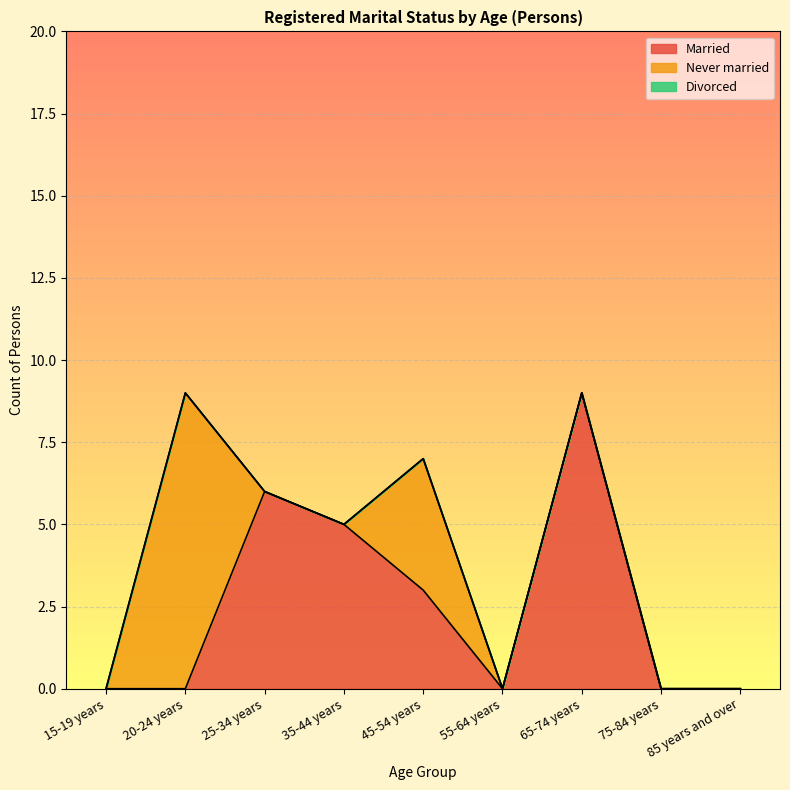

After their last crossing, which series has the higher values: Never married or Married?

Never married